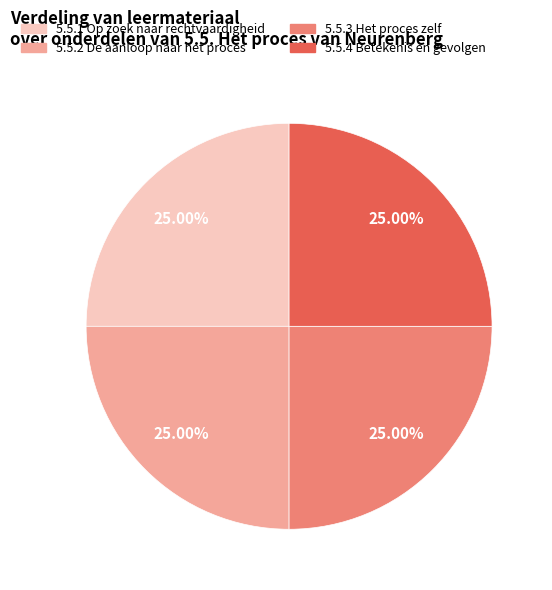

Is there a majority slice in this chart?

No